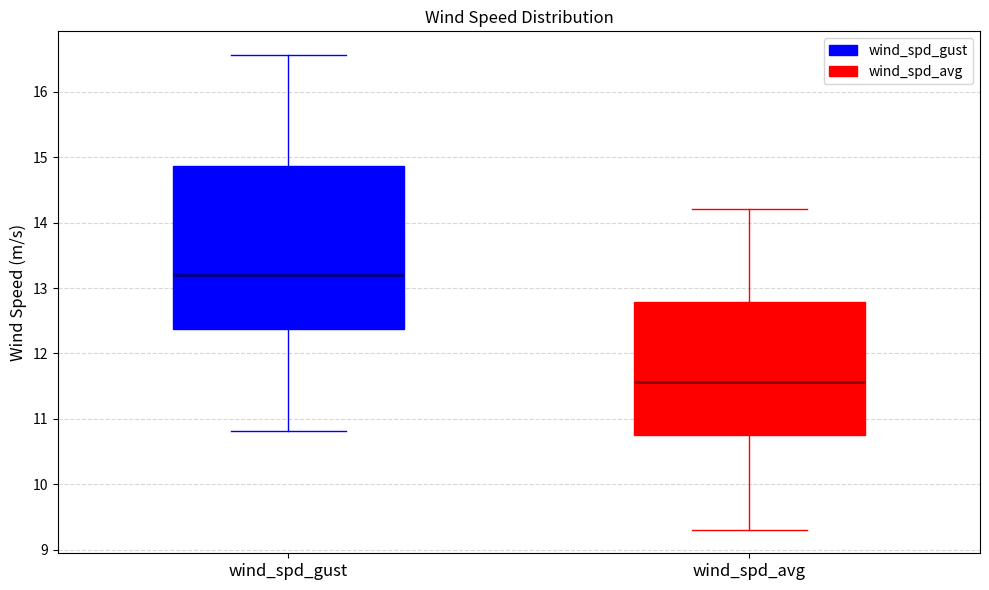

Which box is the tallest, from its lower edge to its upper edge?

wind_spd_gust